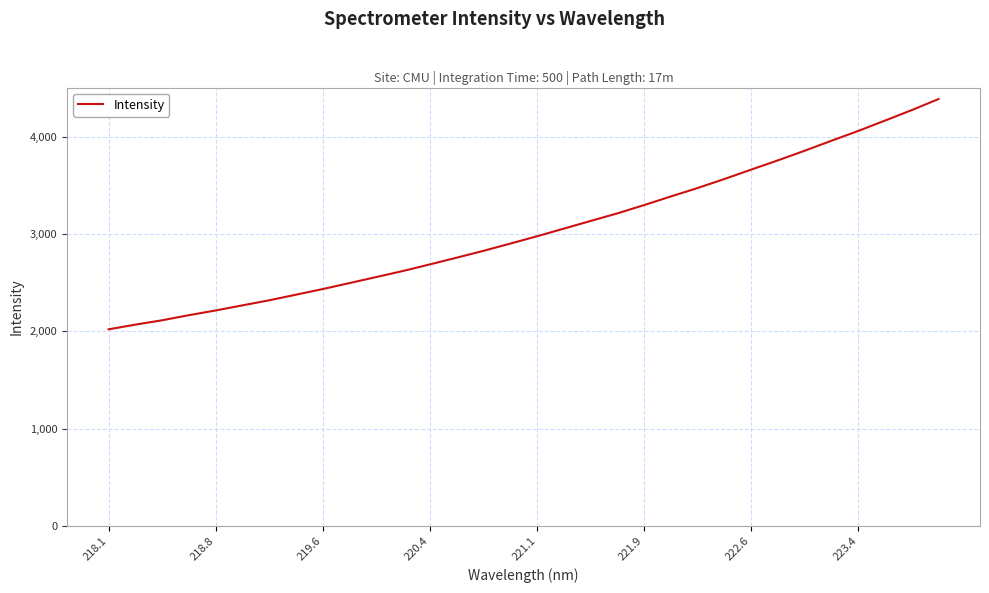

What is the maximum value shown in the chart?

4389.1